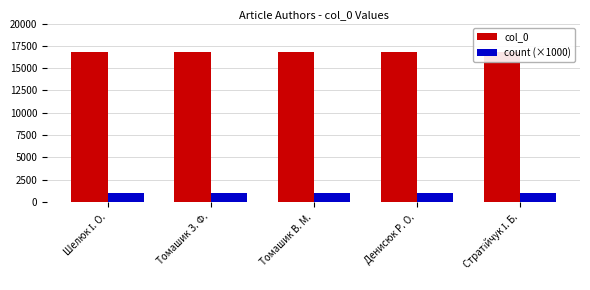

Read the count (×1000) value at Стратійчук І. Б..

1000